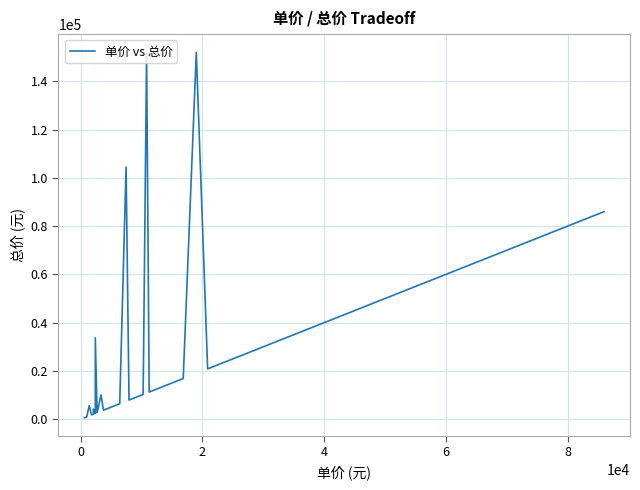

How many points are lower than both their immediate neighbors (excluding endpoints)?

6